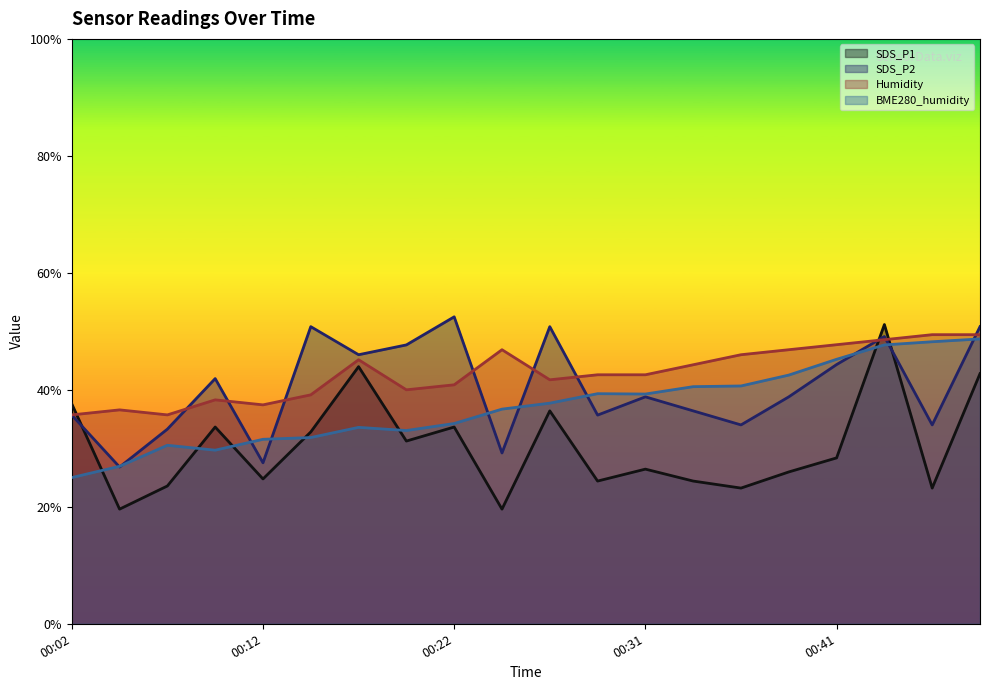

Which series changed the most between 00:02 and 00:31?

BME280_humidity